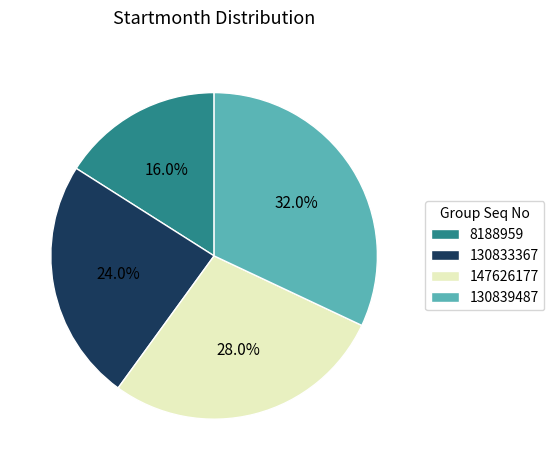

To the nearest percent, what portion does 8188959 represent?

16%